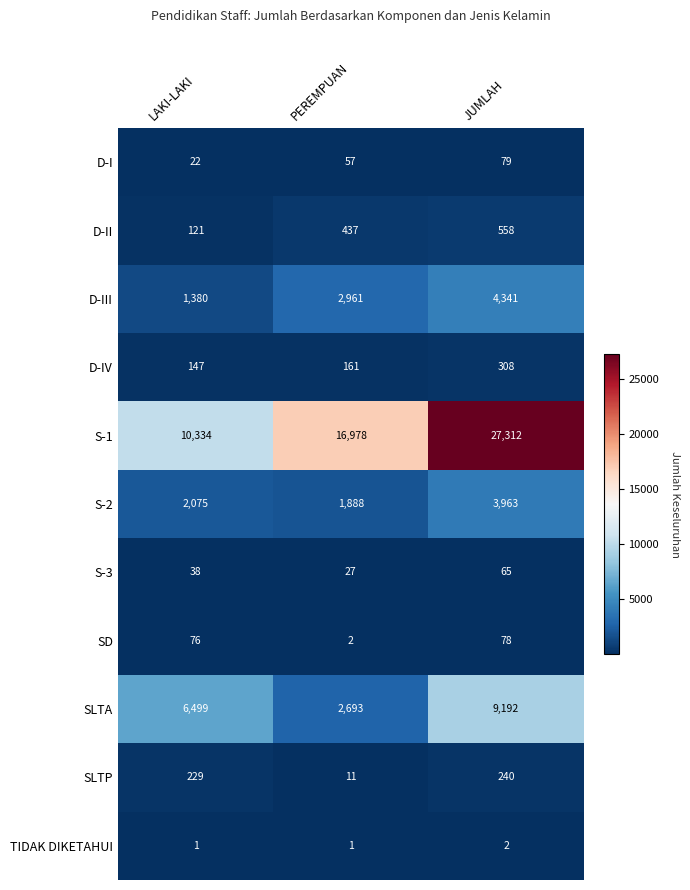

True or false: D-III has a value of 1380 at LAKI-LAKI.

True